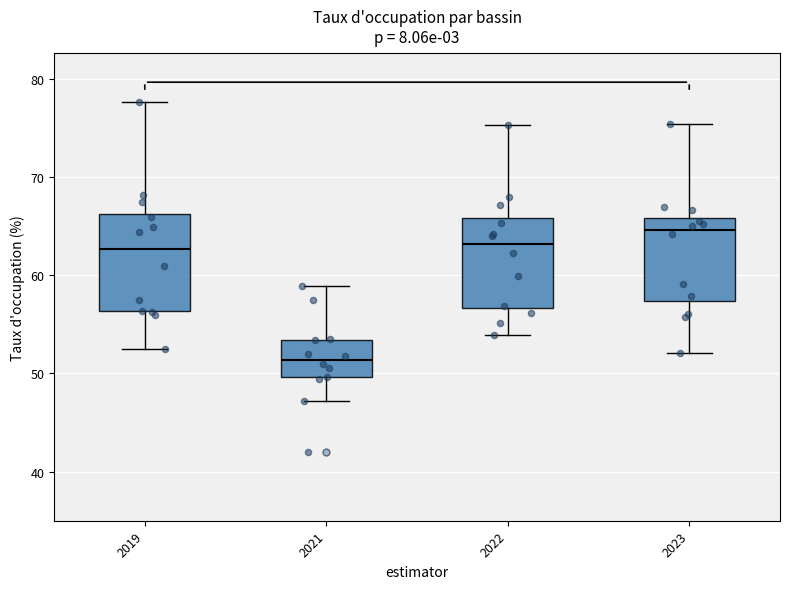

Where does the lower whisker of the box at x = 2023 end on the y-axis? The values are not printed on the chart, so give them approximately, as read against the axis.

52